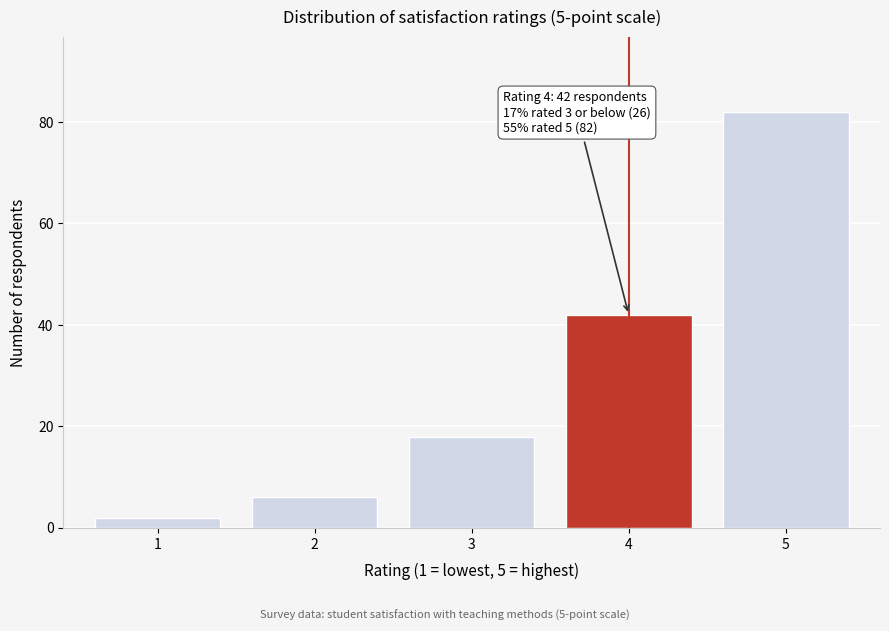

Reading right to left, list all the values displayed in this chart.

82	42	18	6	2